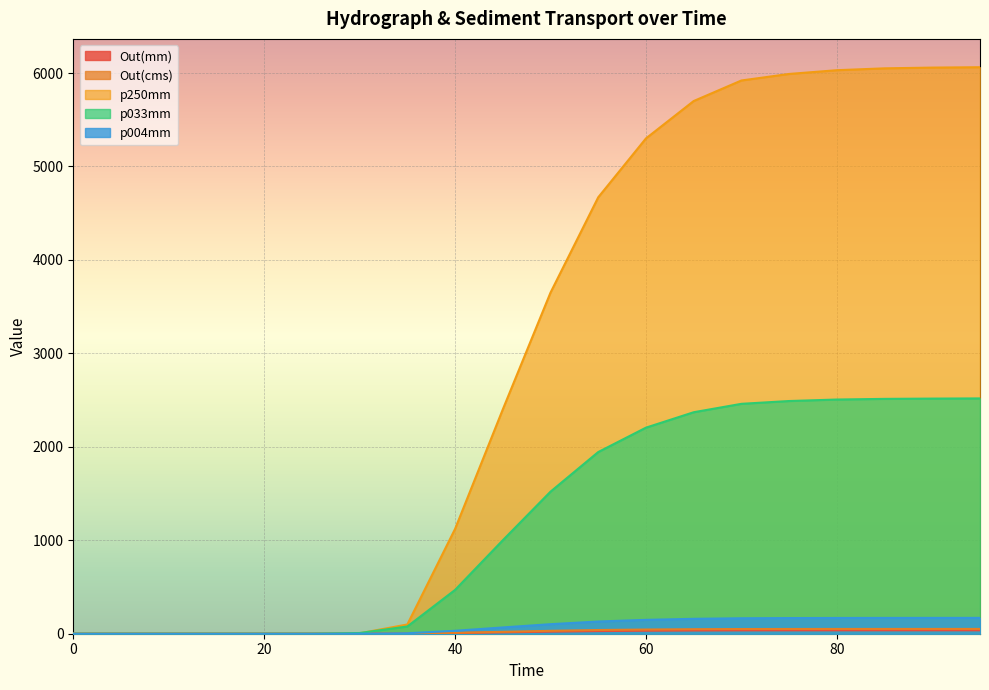

What is the total value across all series at 80?

8792.1